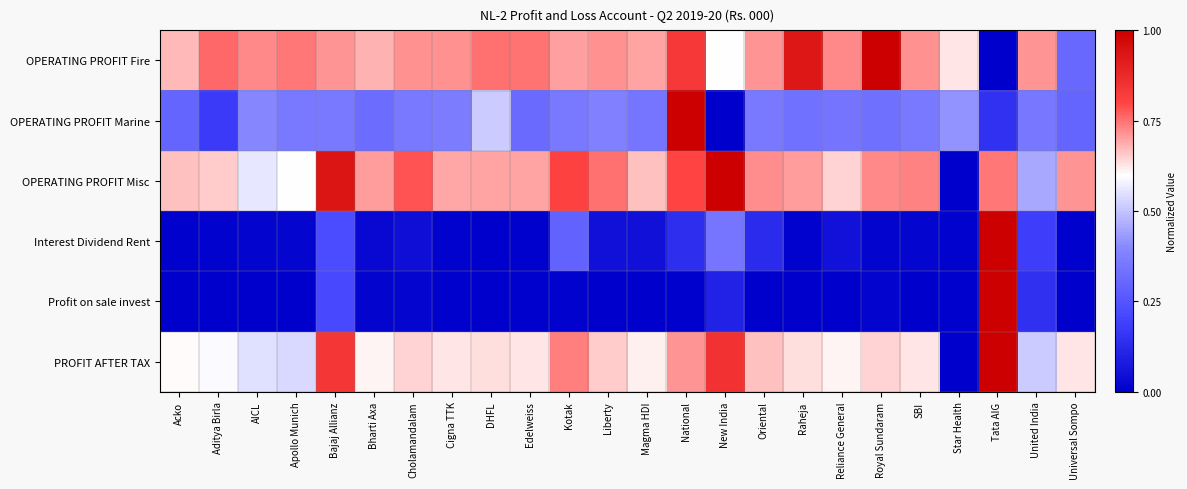

At Raheja, list the series in order from smallest to largest.

Profit on sale invest, Interest Dividend Rent, OPERATING PROFIT Marine, PROFIT AFTER TAX, OPERATING PROFIT Misc, OPERATING PROFIT Fire